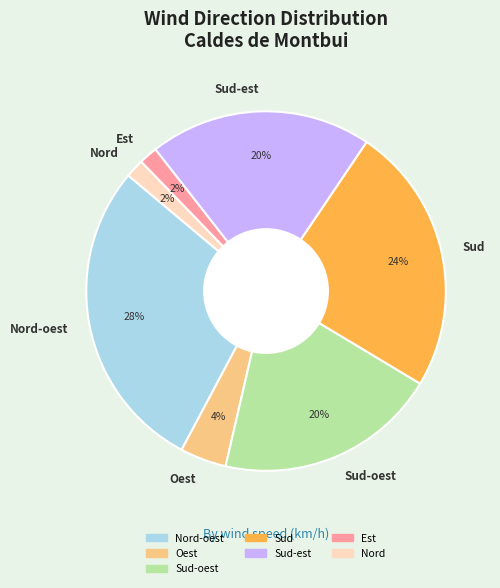

To the nearest percent, what is the combined percentage of Nord-oest and Est?

30%